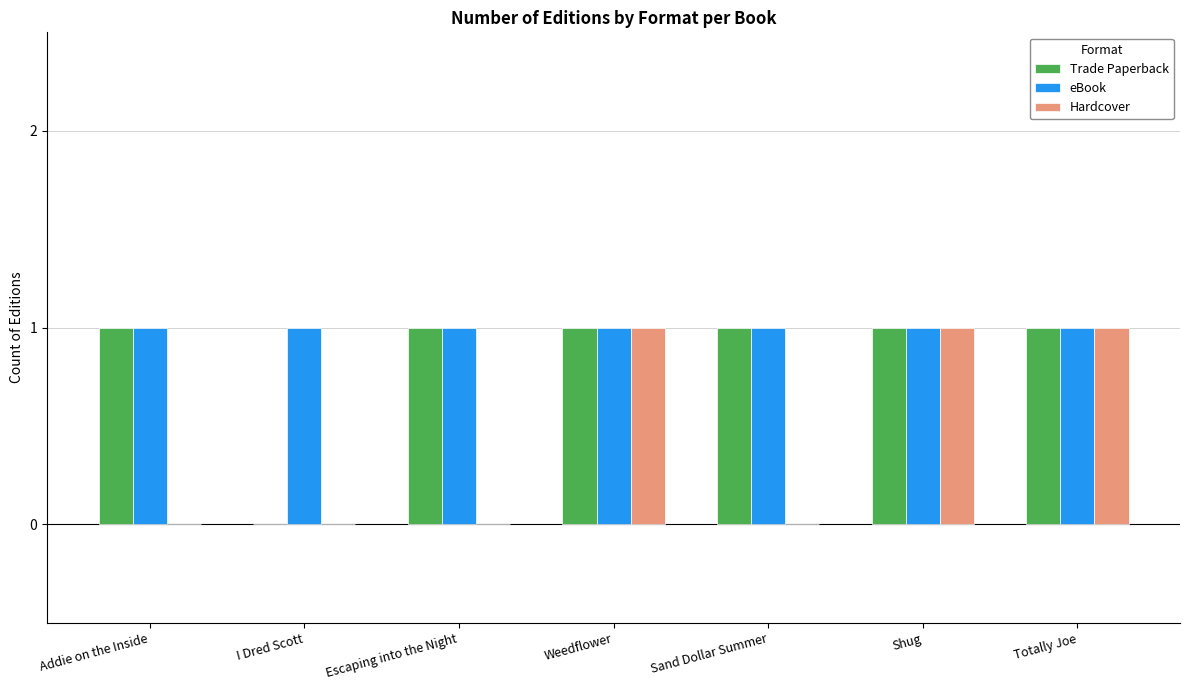

Which series has the largest total across all categories?

eBook